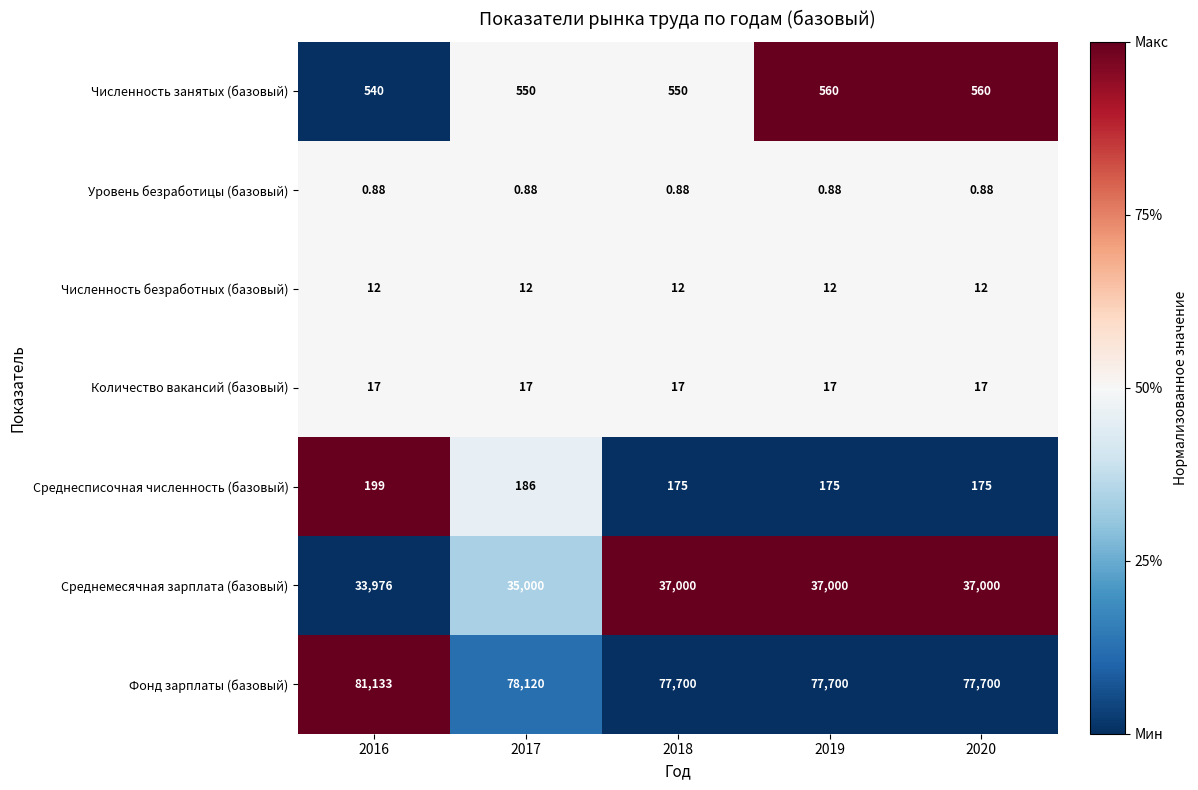

At which category is the sum across all series the highest?

2016